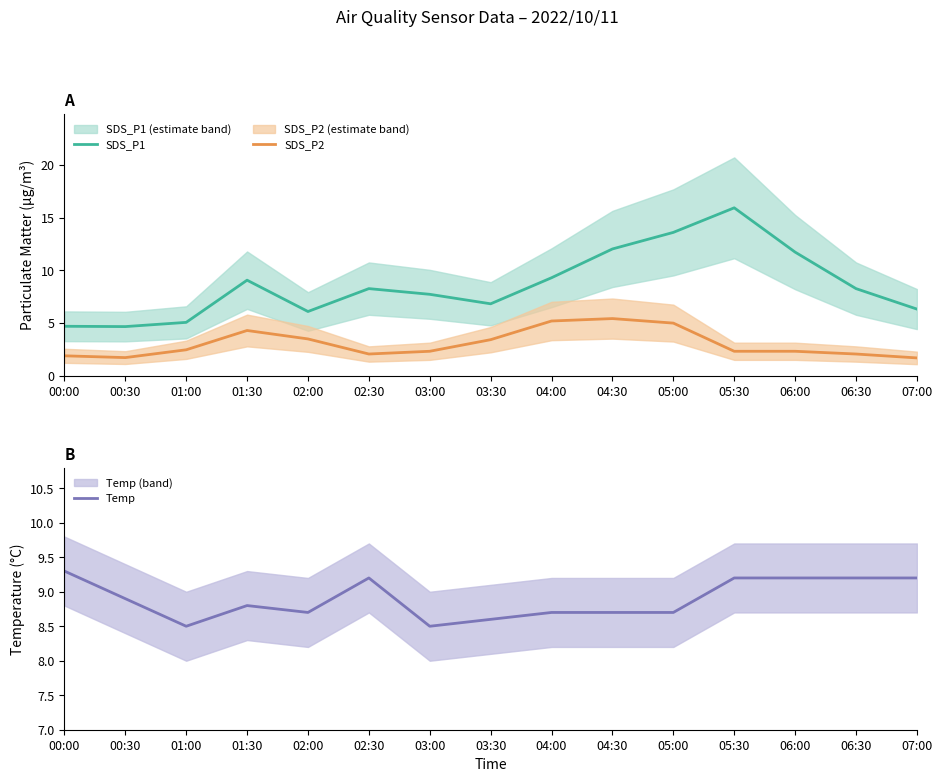

True or false: SDS_P2 and SDS_P1 cross at least once.

False